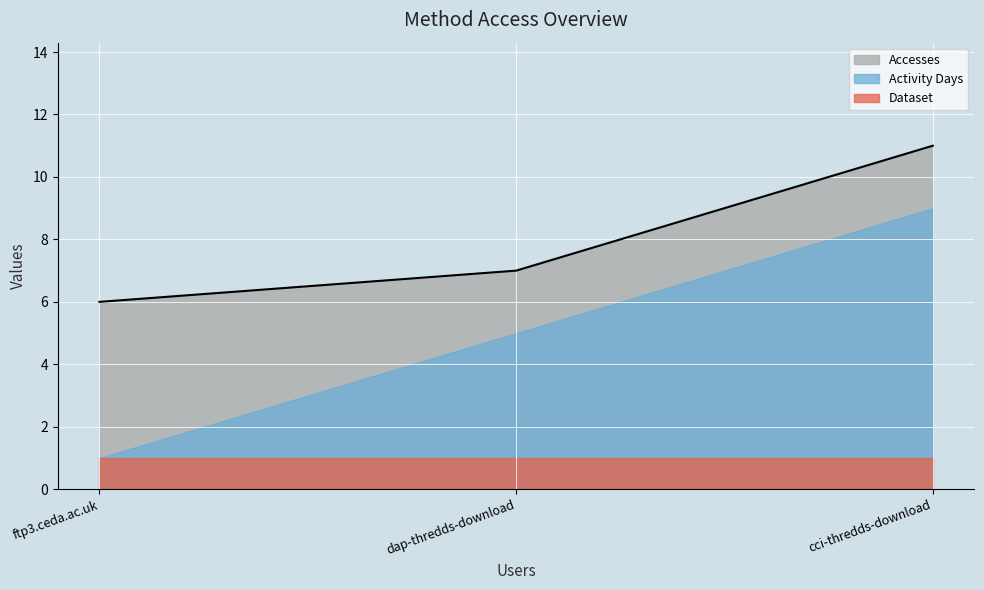

What is the minimum value shown in the chart?

1